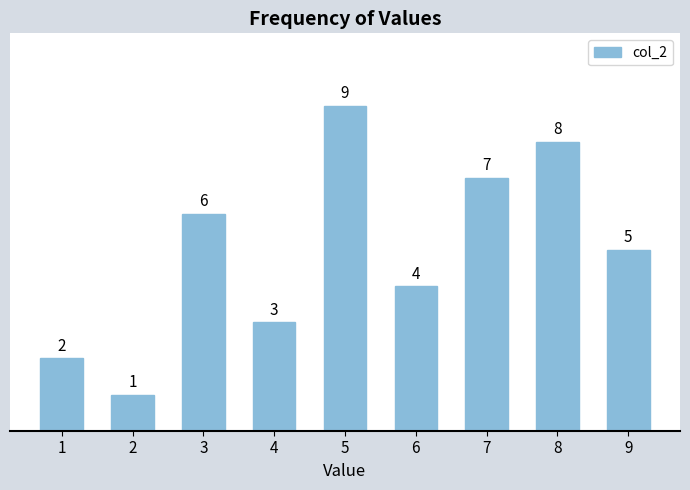

What is the change in value from 3 to 8?

+2